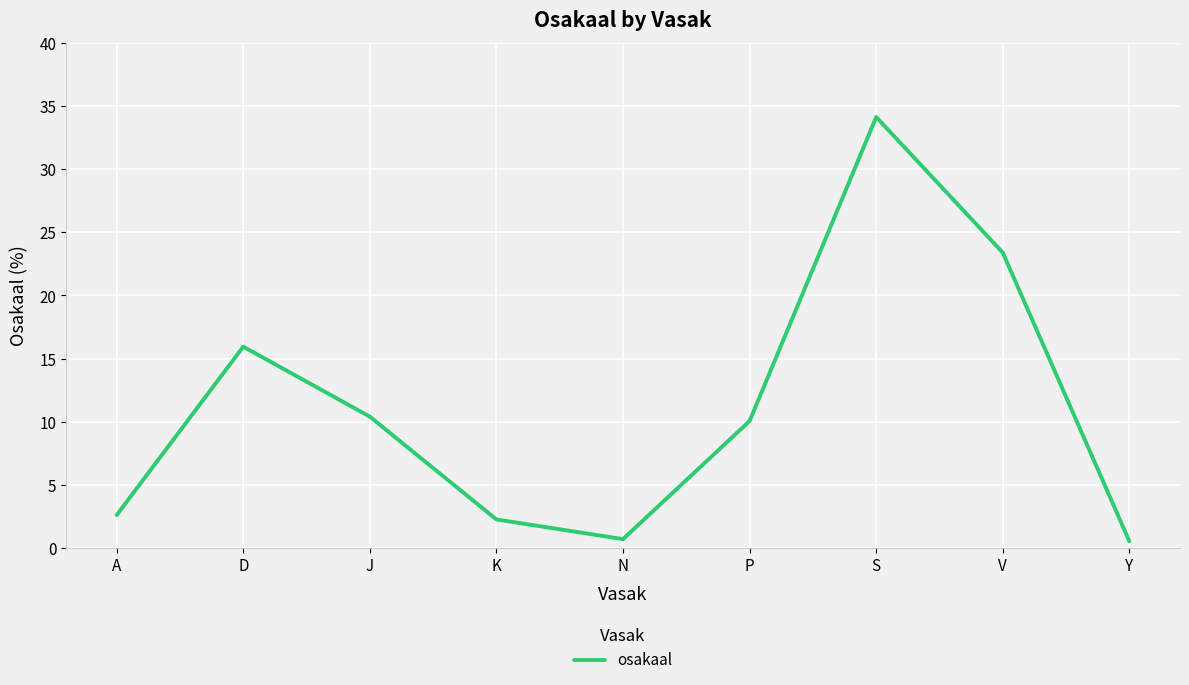

What position from the right is A?

9